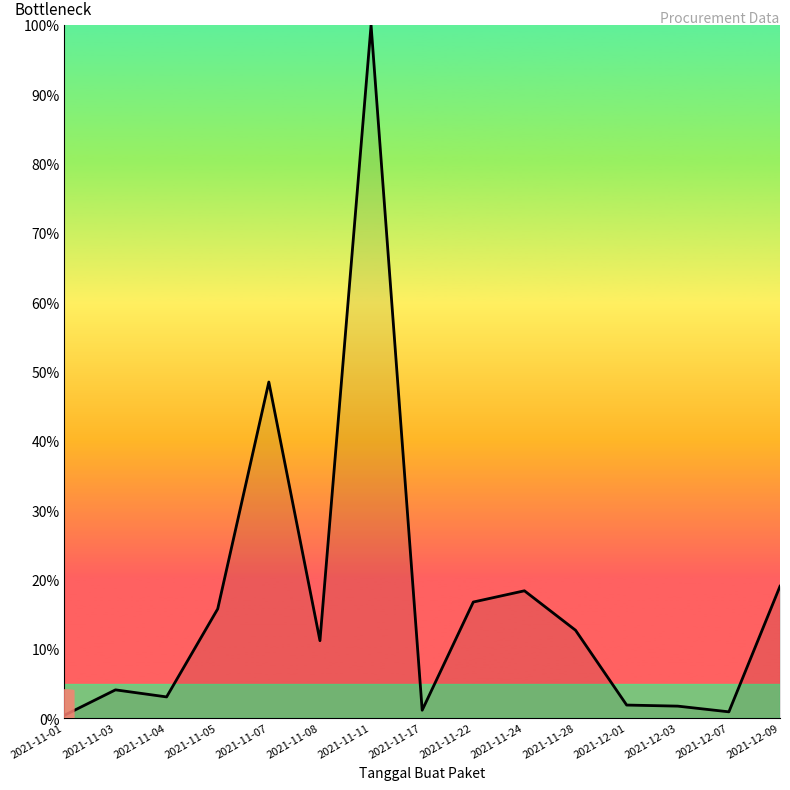

Read the value at 2021-11-28.

12.7